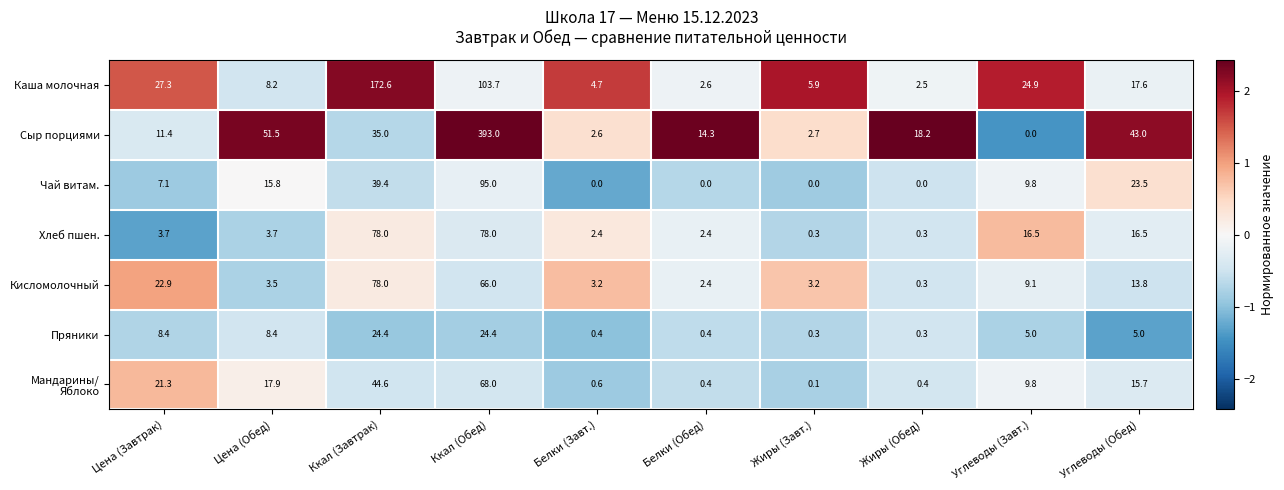

Between Ккал (Обед) and Жиры (Обед), which series saw the biggest shift?

Сыр порциями